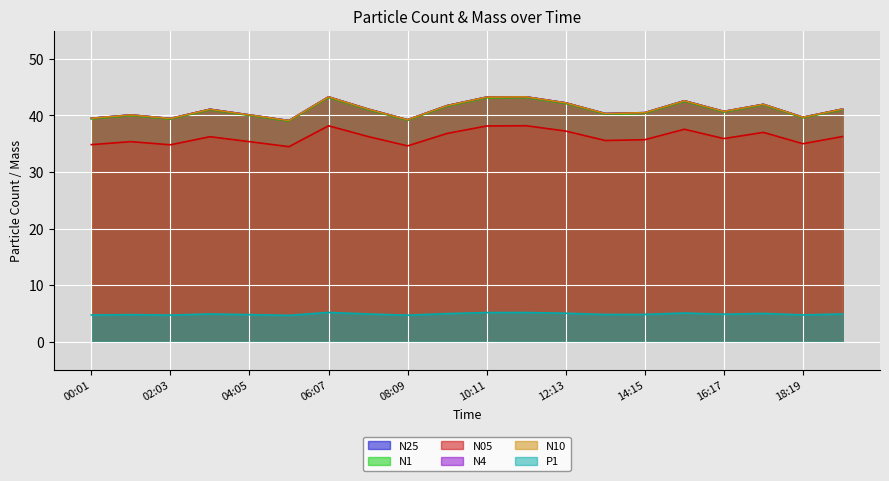

Which category has the highest value in the P1 series?

06:07